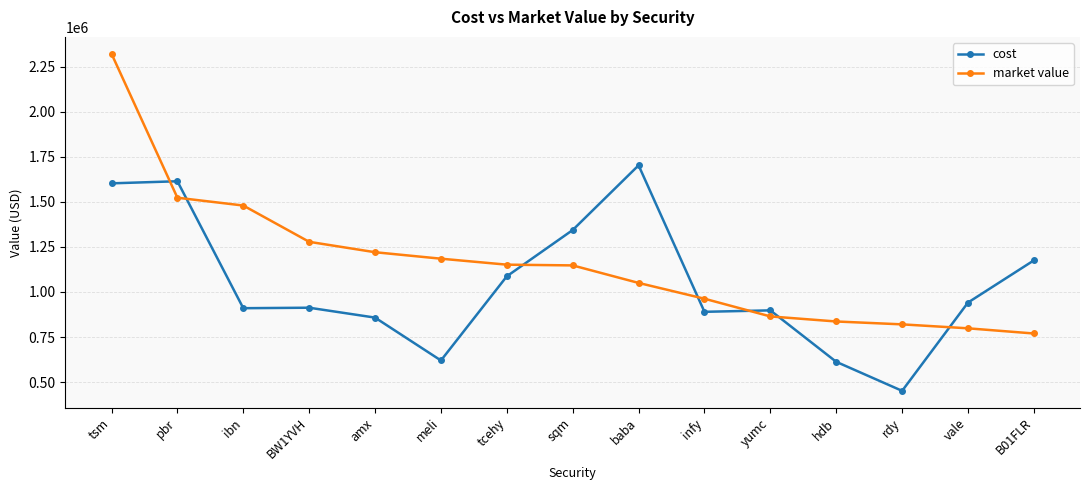

At how many categories does at least one series exceed 983285?

10